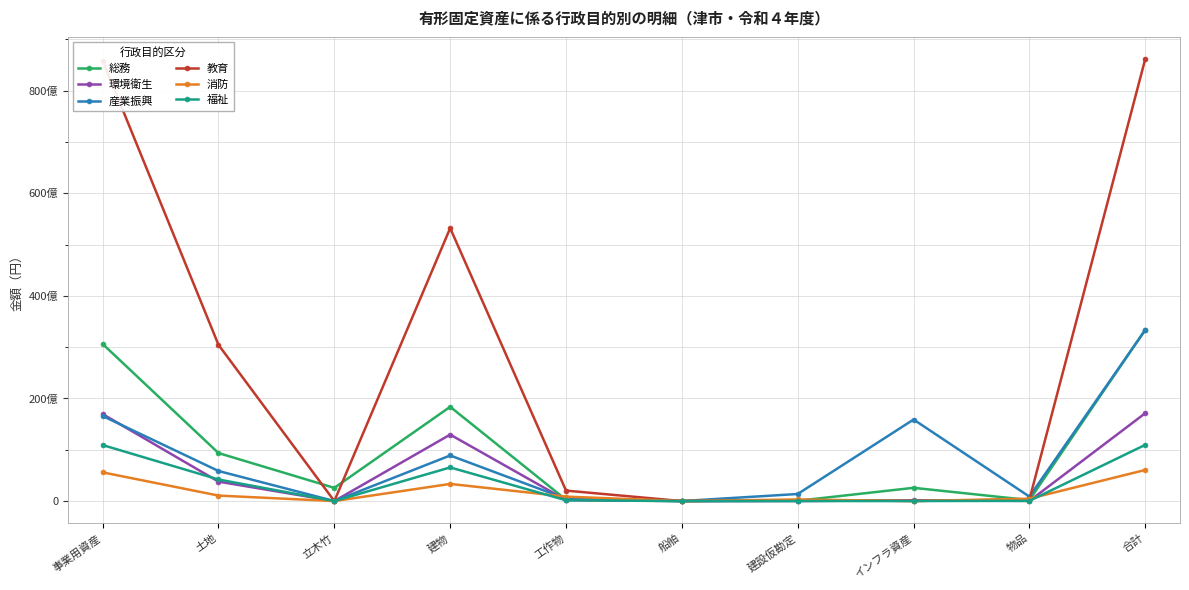

Rank the series at 土地 from highest to lowest value.

教育, 総務, 産業振興, 福祉, 環境衛生, 消防